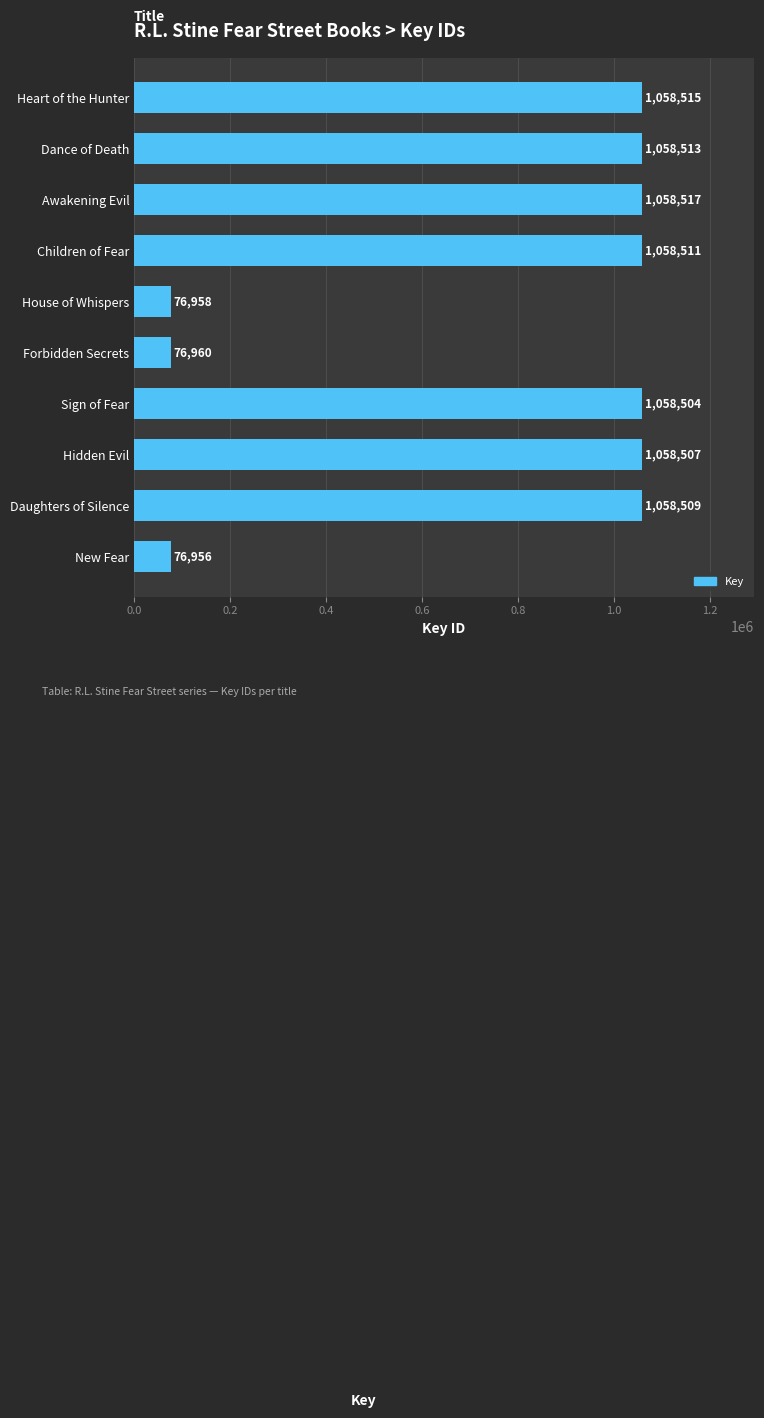

Reading bottom to top, extract all data points from this chart.

76956	1058509	1058507	1058504	76960	76958	1058511	1058517	1058513	1058515